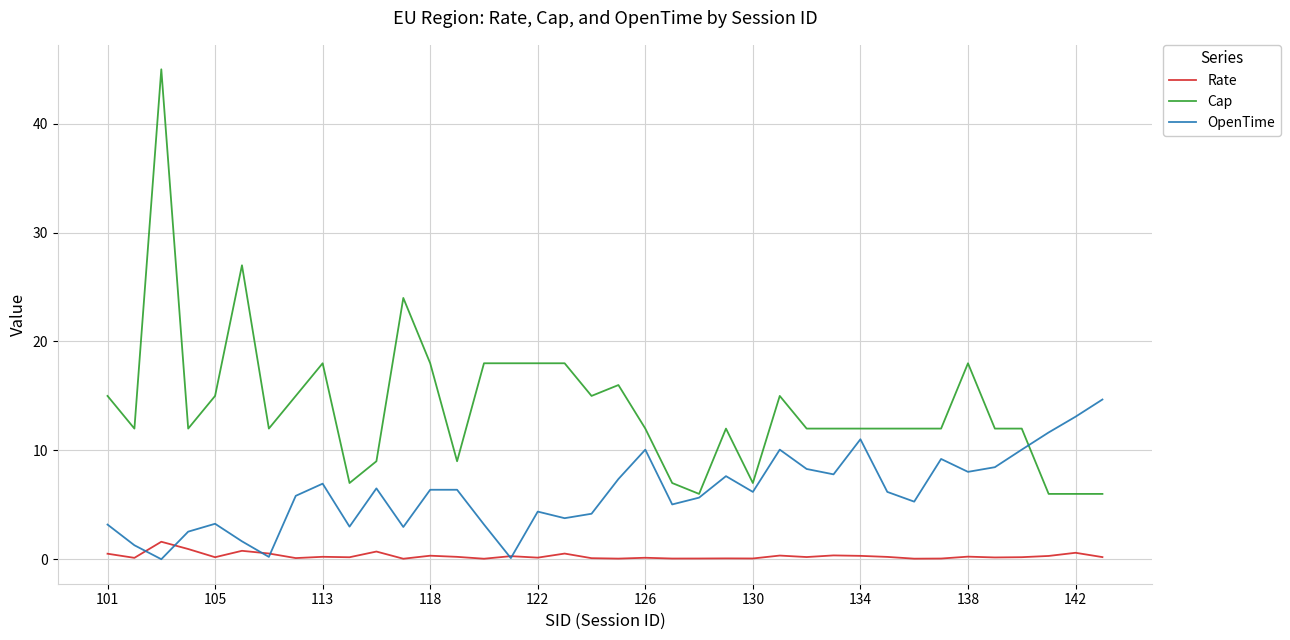

How many interior local valleys does the OpenTime series have?

11